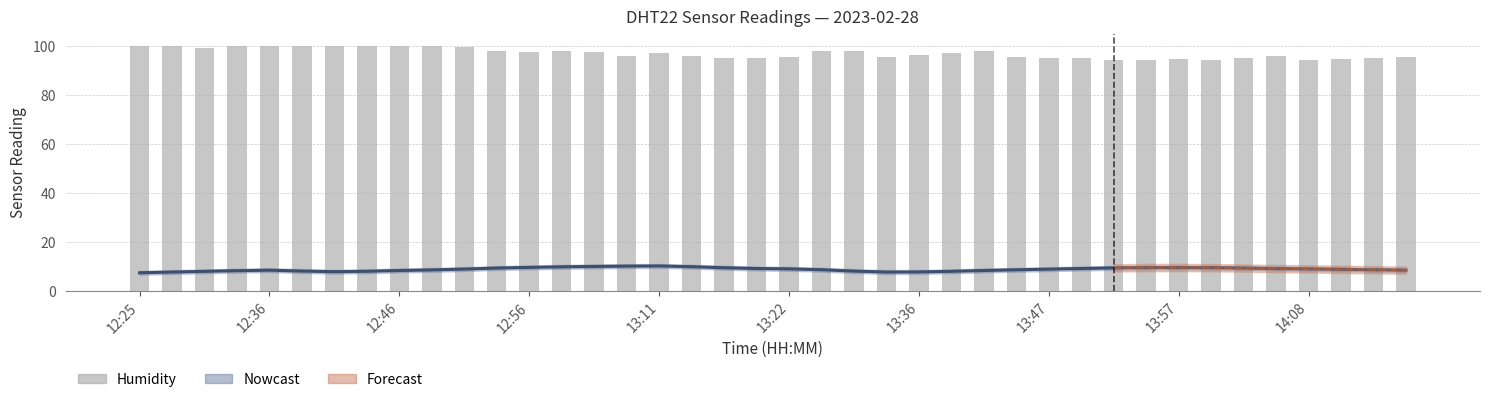

Approximately how many times larger is the value at 33 compared to 14?

1.0